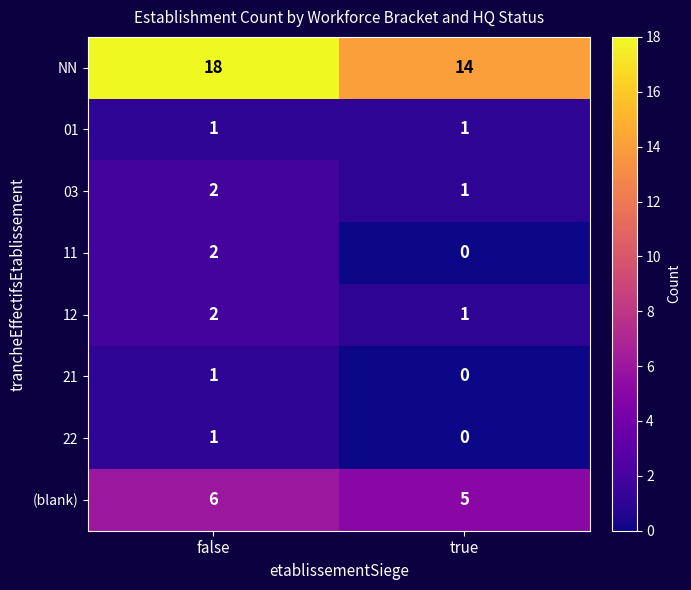

At which category does the chart reach its peak across all series?

false